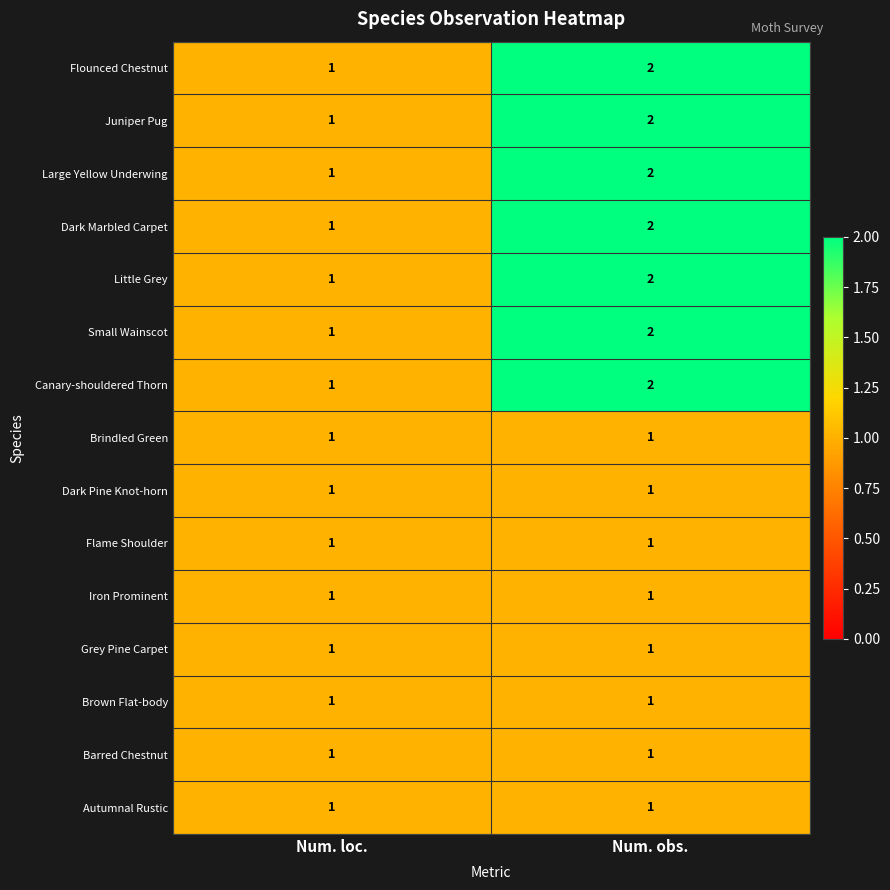

What is the total value across all series at Num. obs.?

22